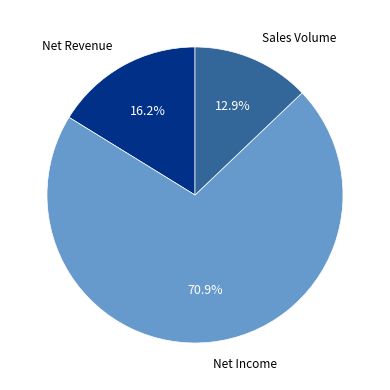

What percentage do Net Revenue and Net Income together represent?

87.1%